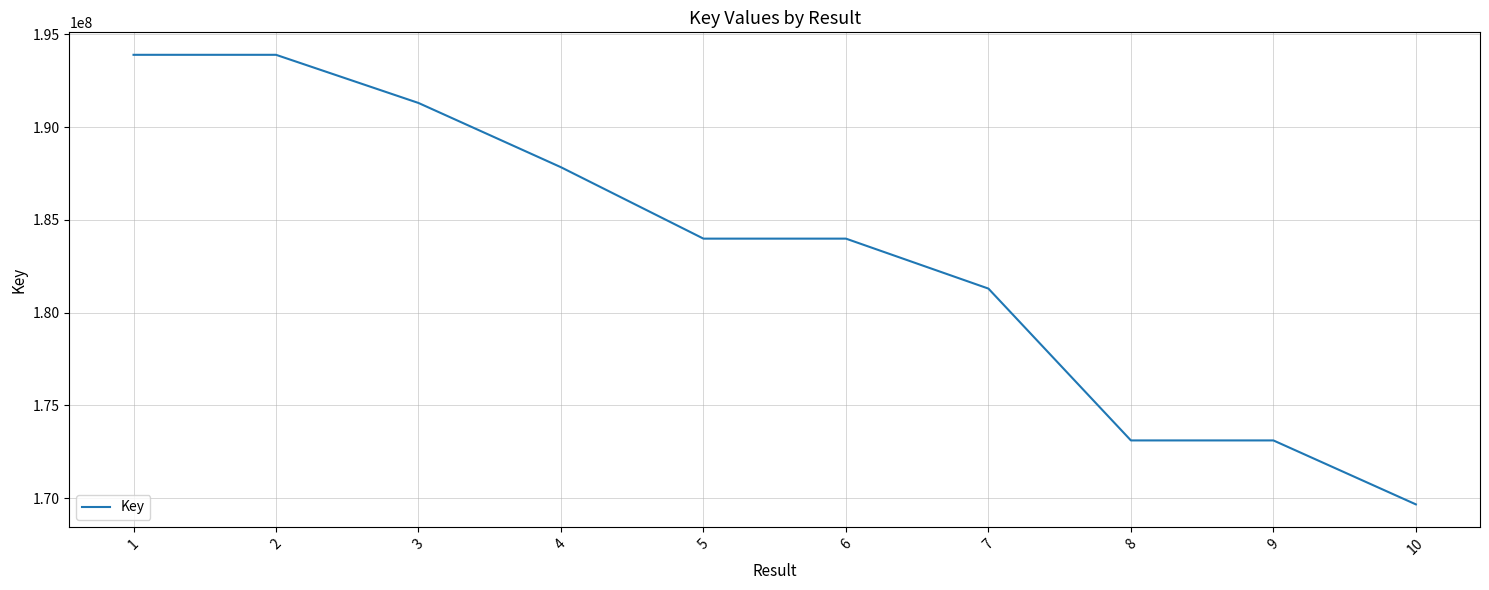

What is the smallest value displayed?

169665388